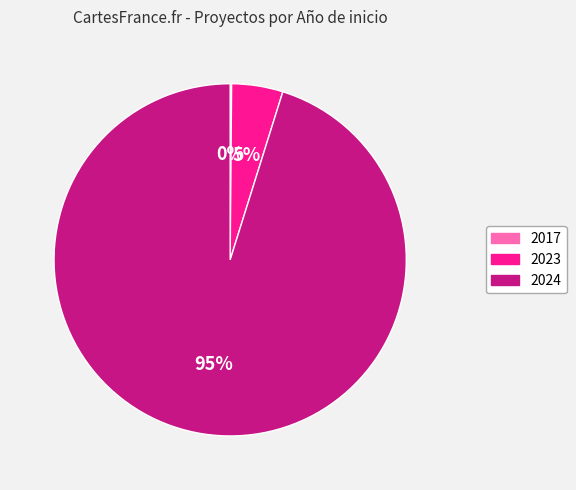

What percentage is the 2024 slice, to the nearest percent?

95%